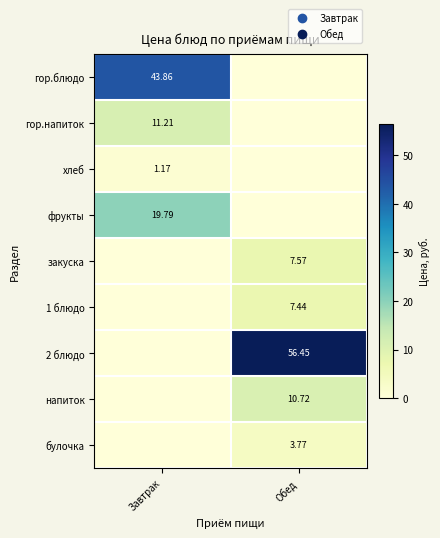

Is the value of закуска at Обед greater than the value of хлеб at Завтрак?

Yes